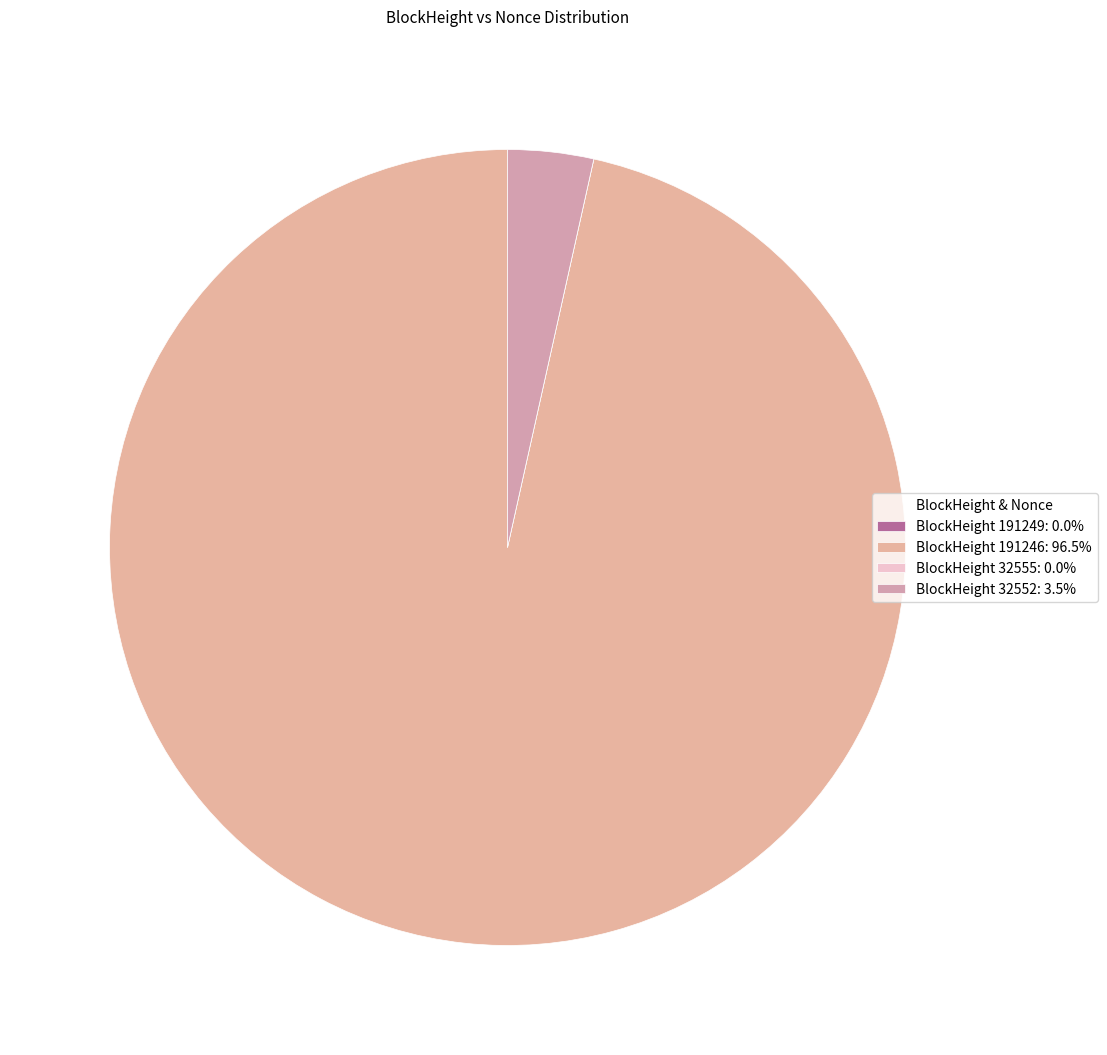

Count the number of slices in the pie.

4